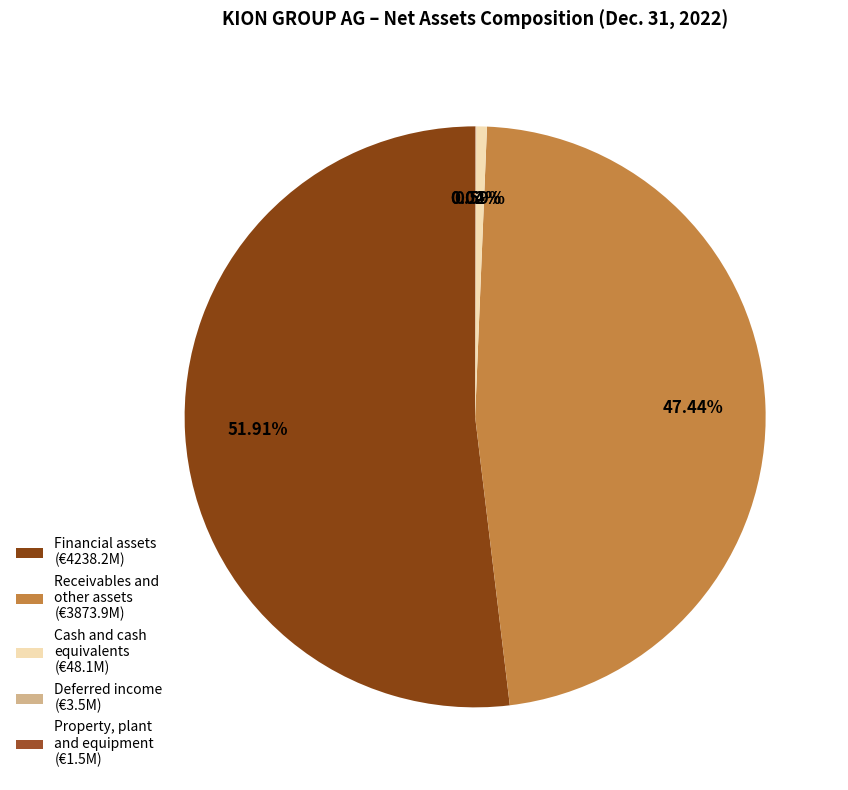

To the nearest percent, what is the combined percentage of Cash and cash equivalents and Property, plant and equipment?

1%